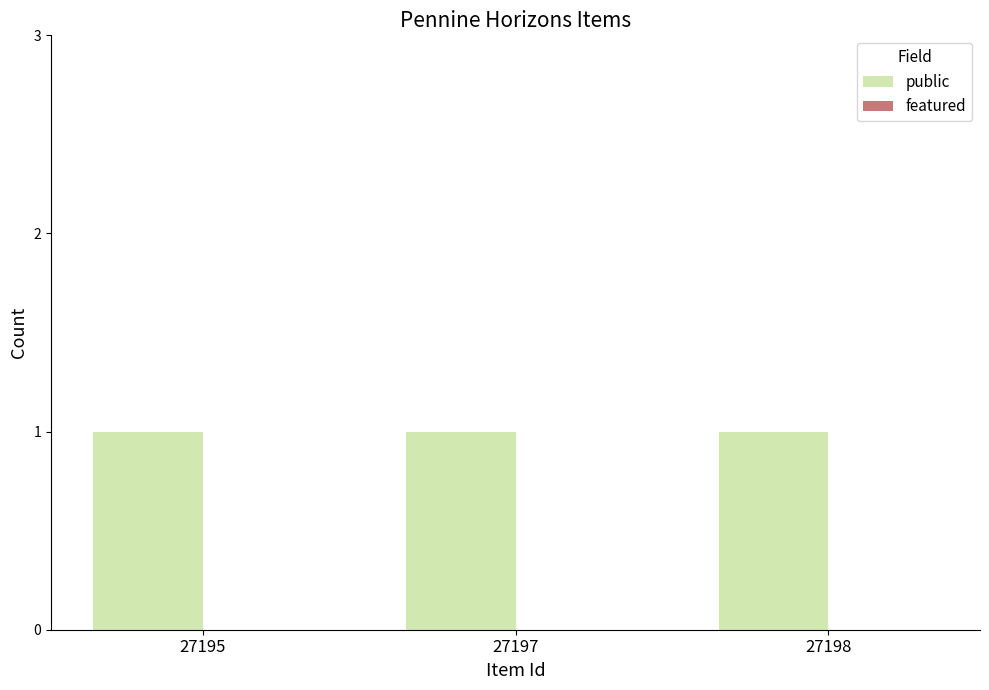

At which category is the sum across all series the highest?

27195